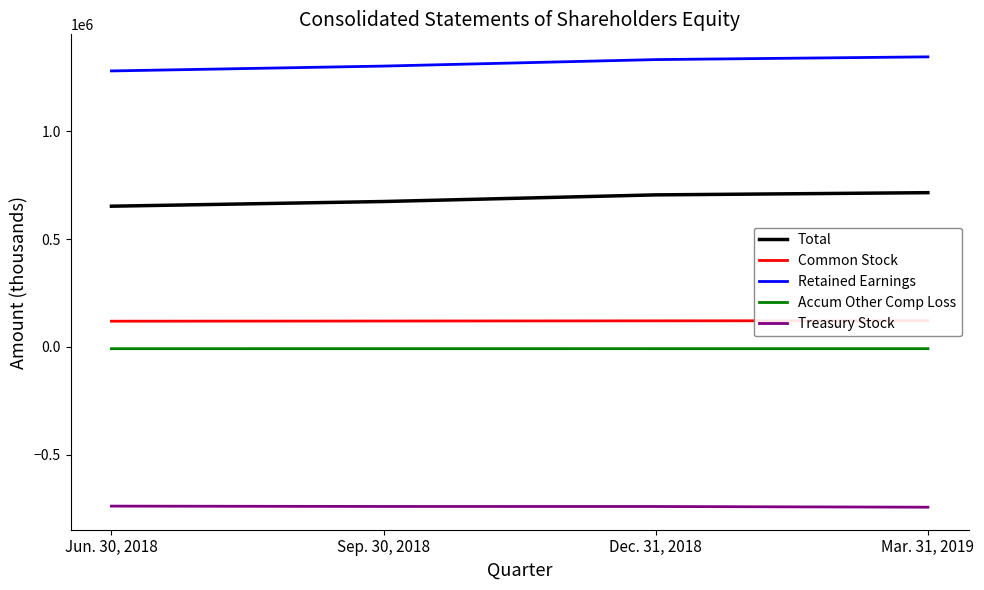

What is the label of the 4th point from the left?

Mar. 31, 2019